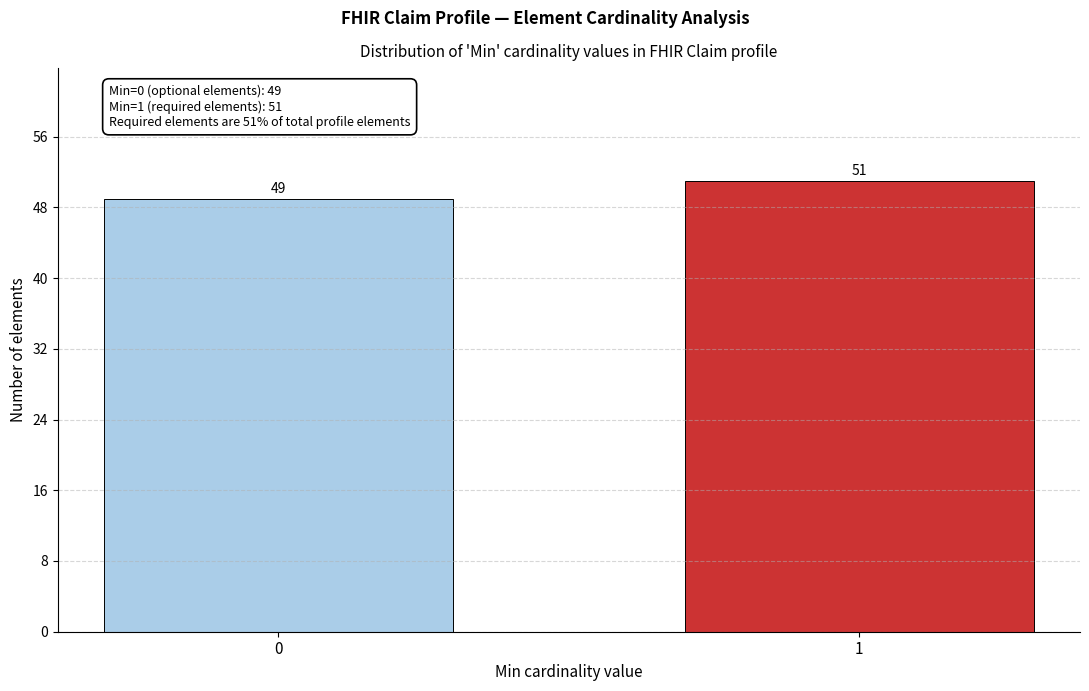

Reading right to left, what are all the values shown in this chart?

1=51	0=49